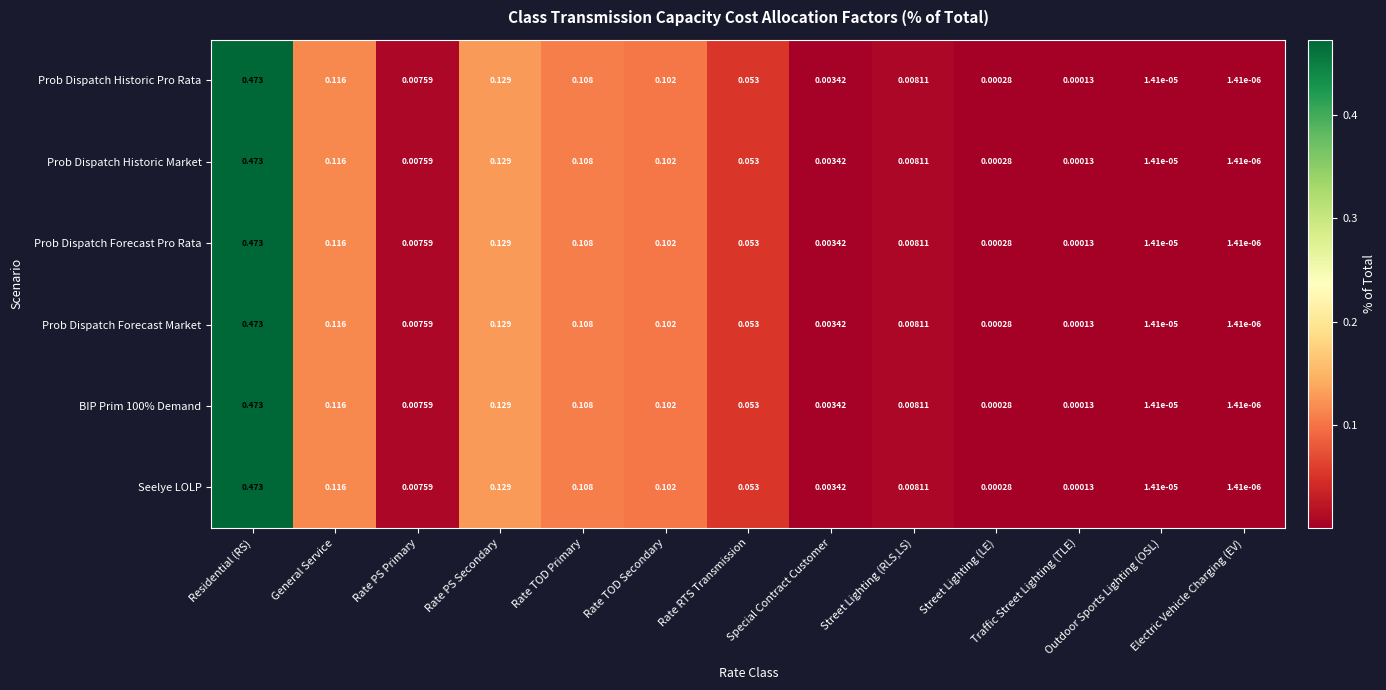

At how many categories does at least one series exceed 0?

13